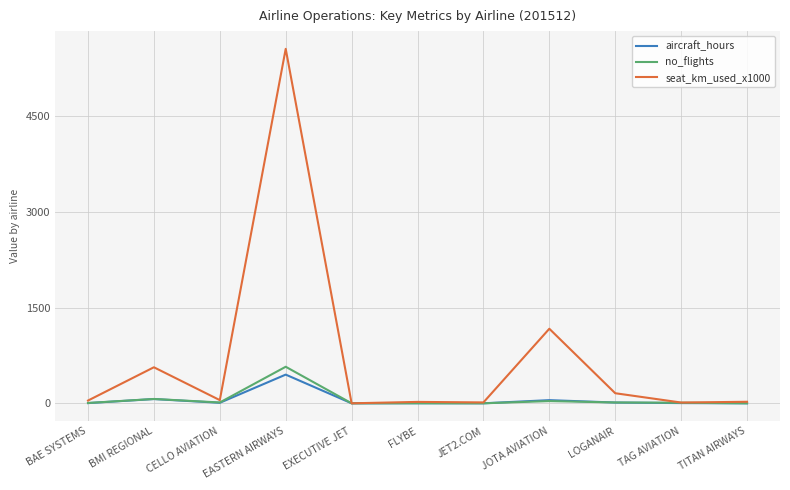

What position from the right is JET2.COM?

5